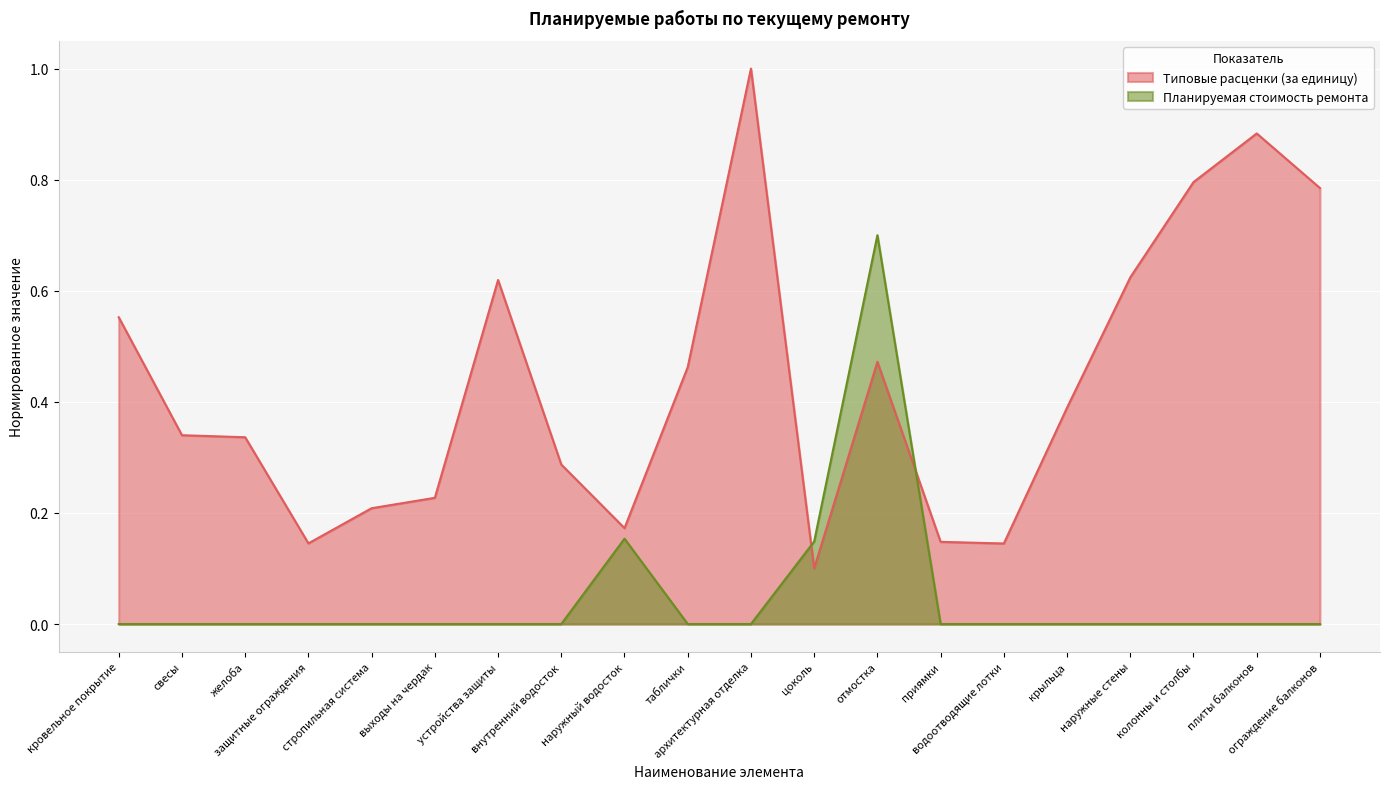

Reading left to right, extract all data points from this chart.

Типовые расценки (за единицу): 0.6	0.3	0.3	0.1	0.2	0.2	0.6	0.3	0.2	0.5	1.0	0.1	0.5	0.1	0.1	0.4	0.6	0.8	0.9	0.8
Планируемая стоимость ремонта: 0.0	0.0	0.0	0.0	0.0	0.0	0.0	0.0	0.2	0.0	0.0	0.1	0.7	0.0	0.0	0.0	0.0	0.0	0.0	0.0